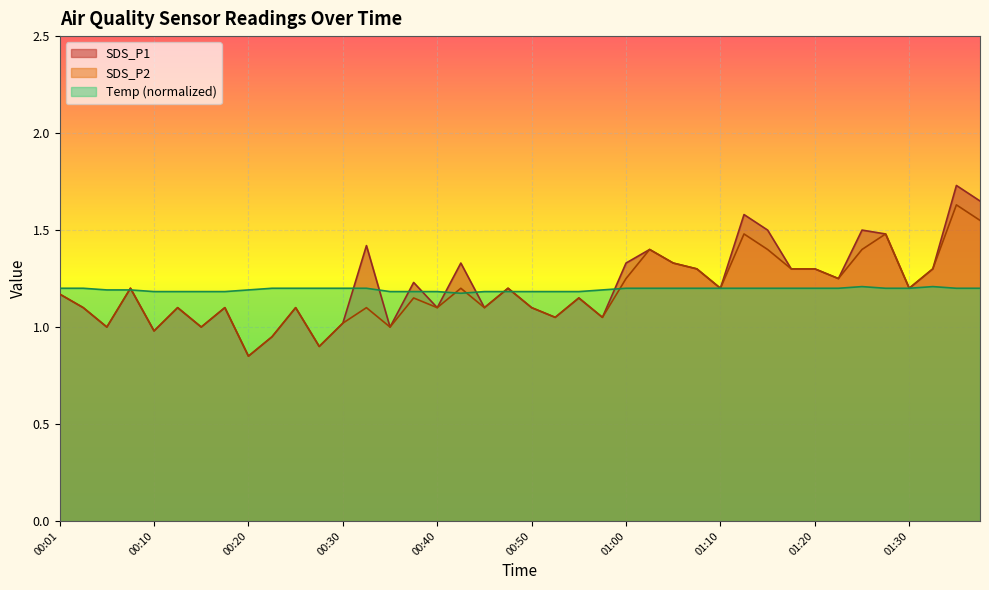

Which series has the largest total across all categories?

SDS_P1